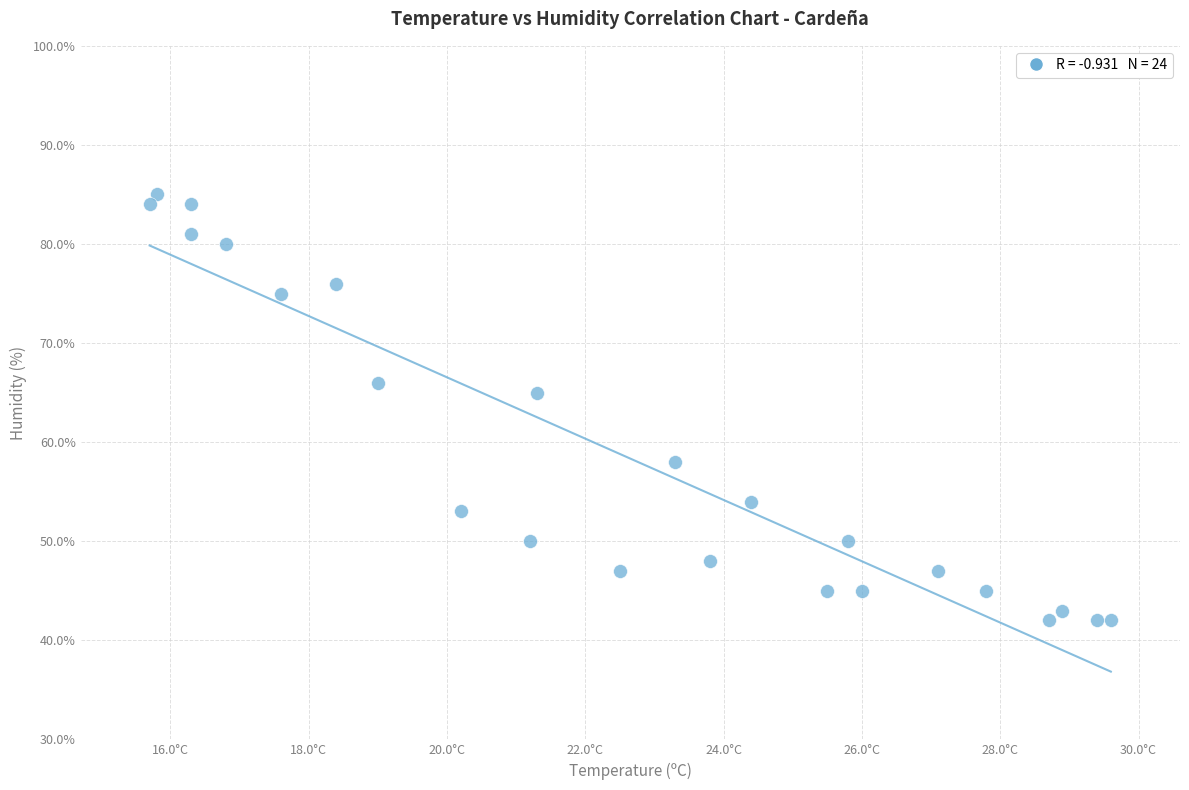

What is the range of Y values (max minus min)?

43